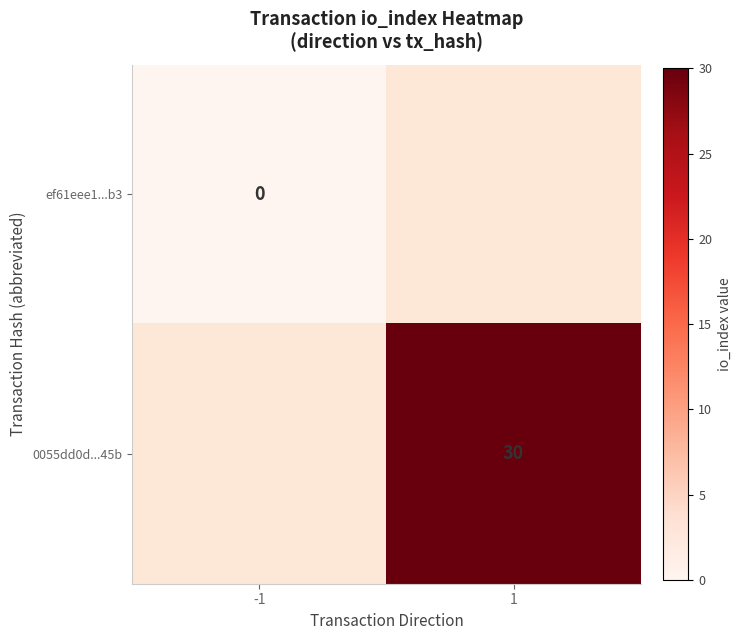

The value of 0055dd0d...45b at 1 is 30. True or false?

True